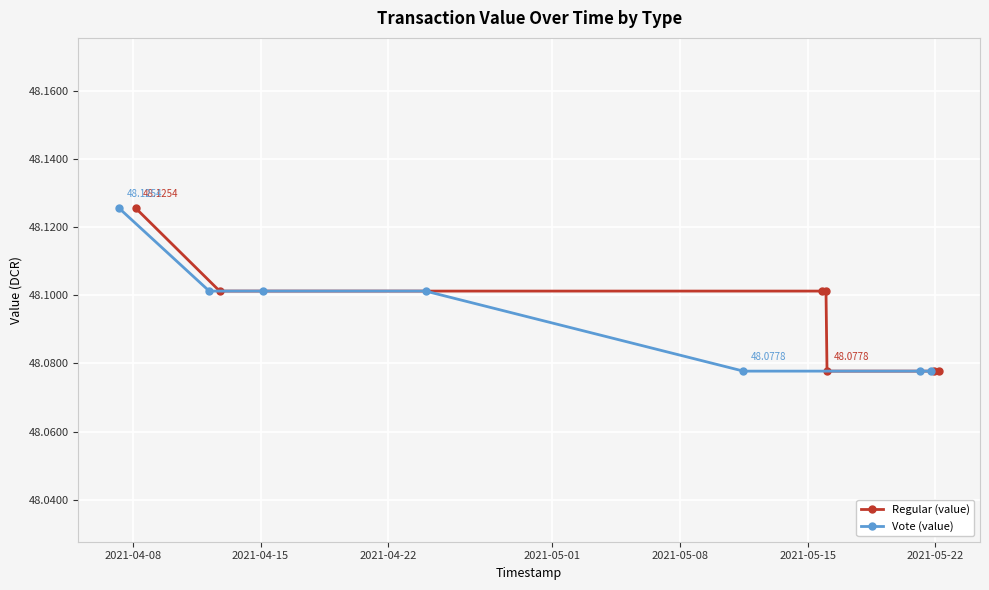

Reading left to right, what are all the values shown in this chart?

Regular (value): 2021-04-08=48.1	2021-04-15=48.1	2021-04-22=48.1	2021-05-01=48.1	2021-05-08=48.1	2021-05-15=48.1	2021-05-22=48.1
Vote (value): 2021-04-08=48.1	2021-04-15=48.1	2021-04-22=48.1	2021-05-01=48.1	2021-05-08=48.1	2021-05-15=48.1	2021-05-22=48.1